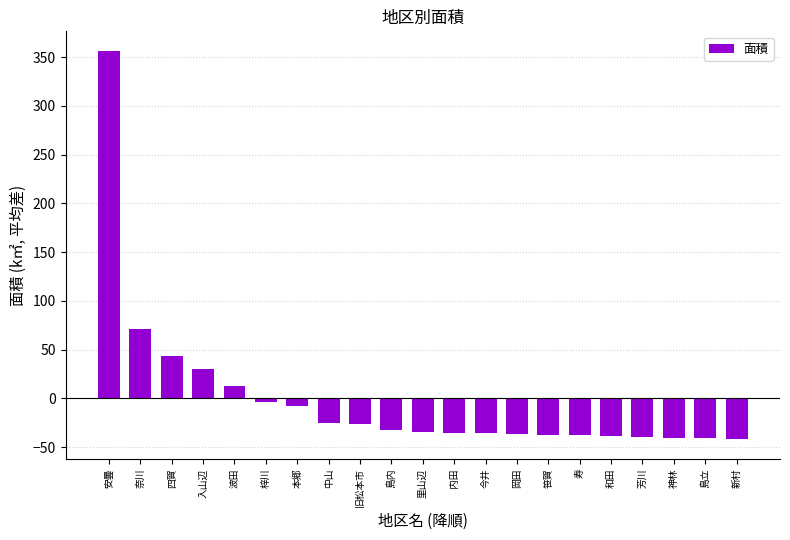

What is the label of the 12th bar from the left?

内田